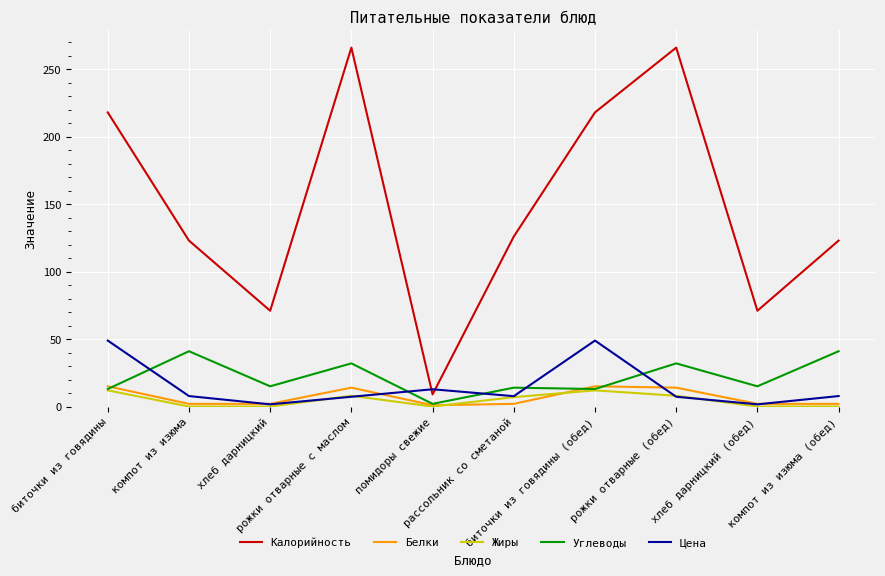

Which series has the widest spread of values?

Калорийность